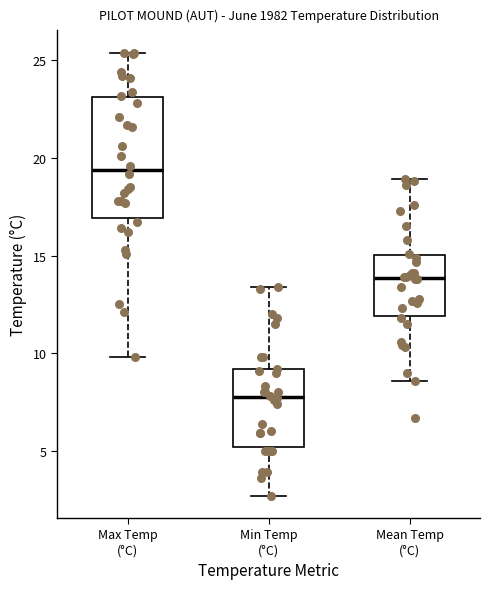

Which box's median line is the highest?

Max Temp (°C)